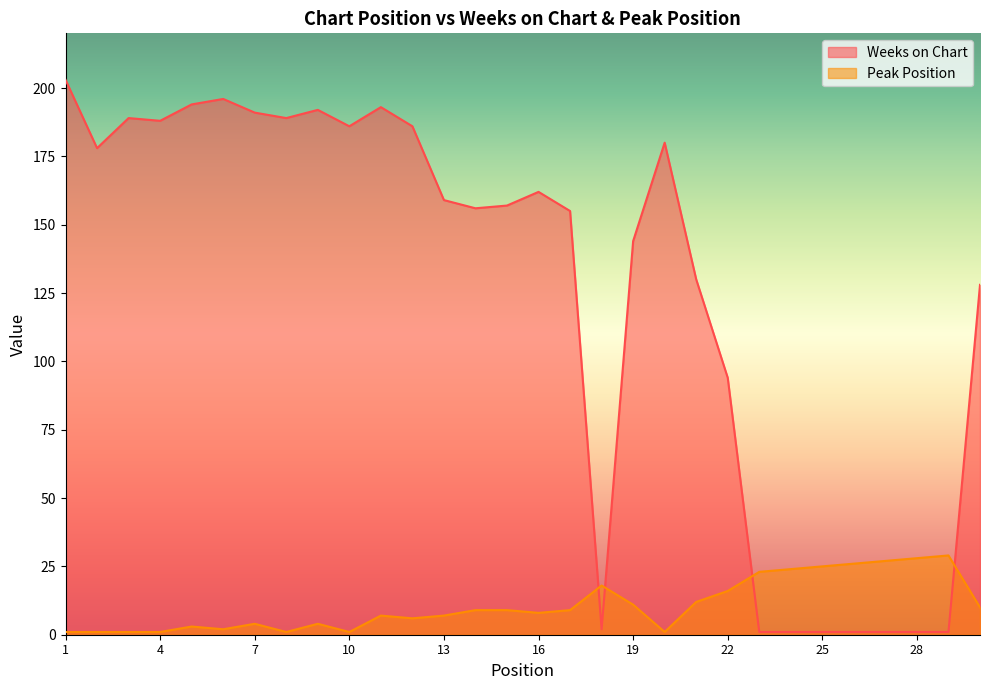

Where is the first local minimum for Weeks on Chart?

2